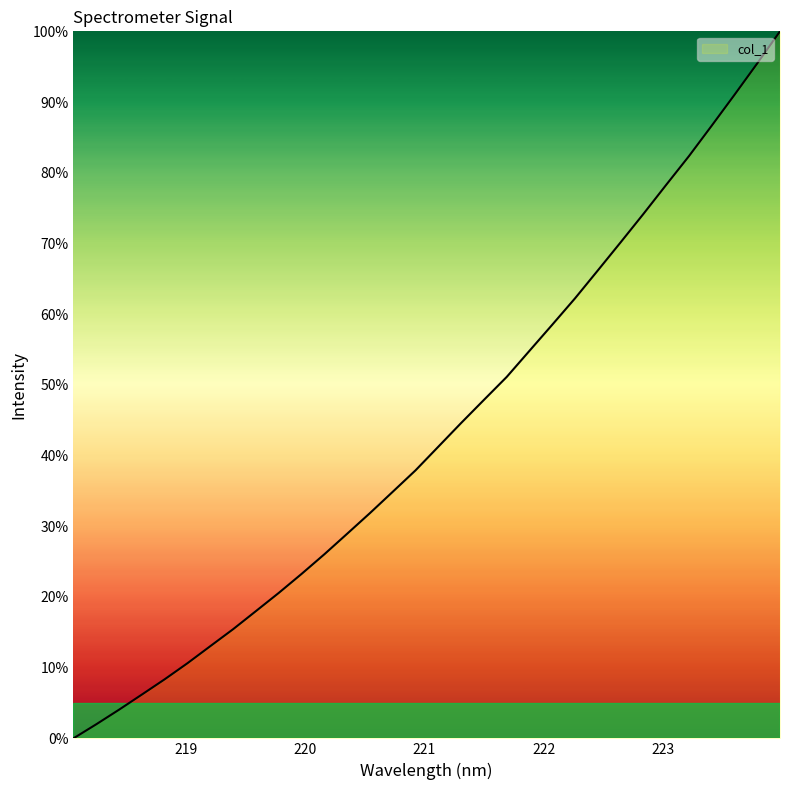

How many positive values are there?

31